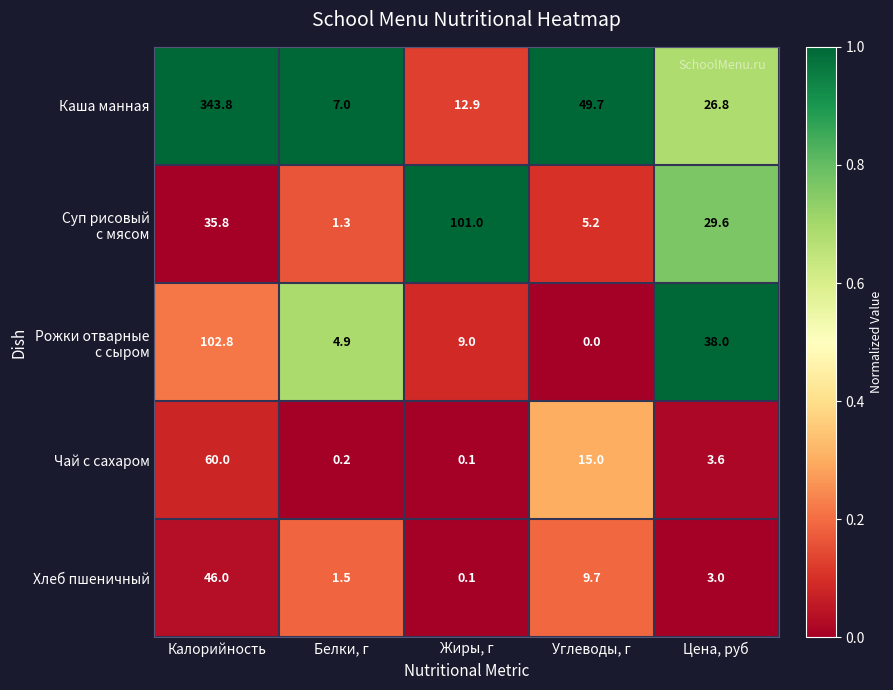

At which label does Каша манная first exceed 26?

Калорийность